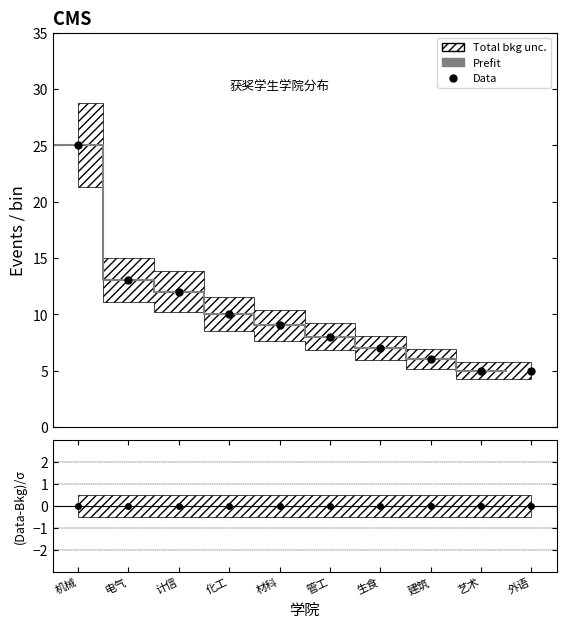

What is the label of the 9th point from the left?

艺术